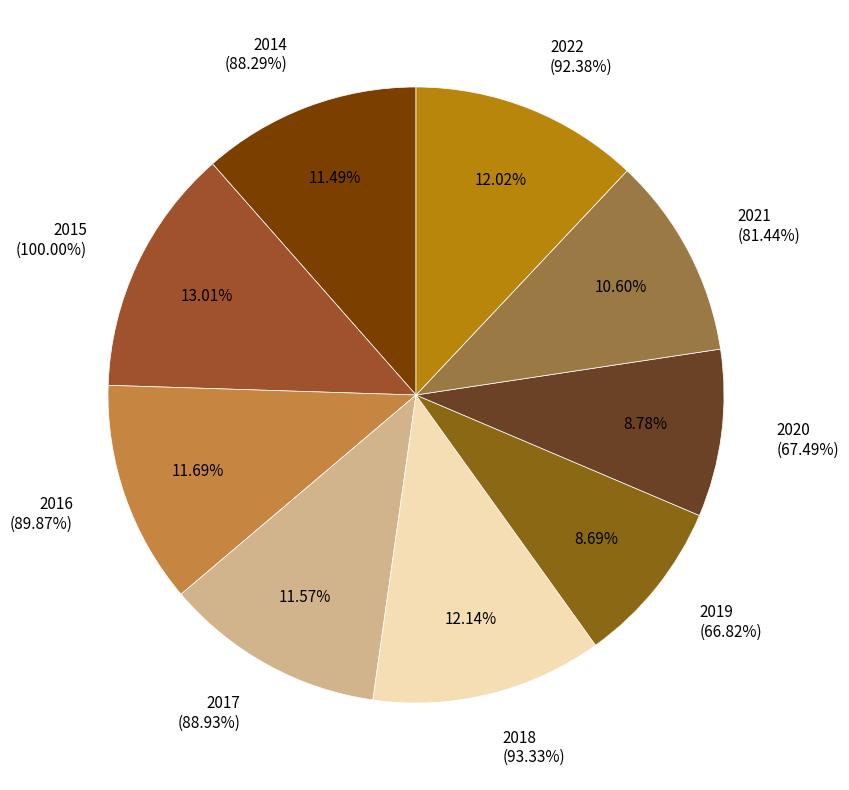

How many slices are in this pie chart?

9